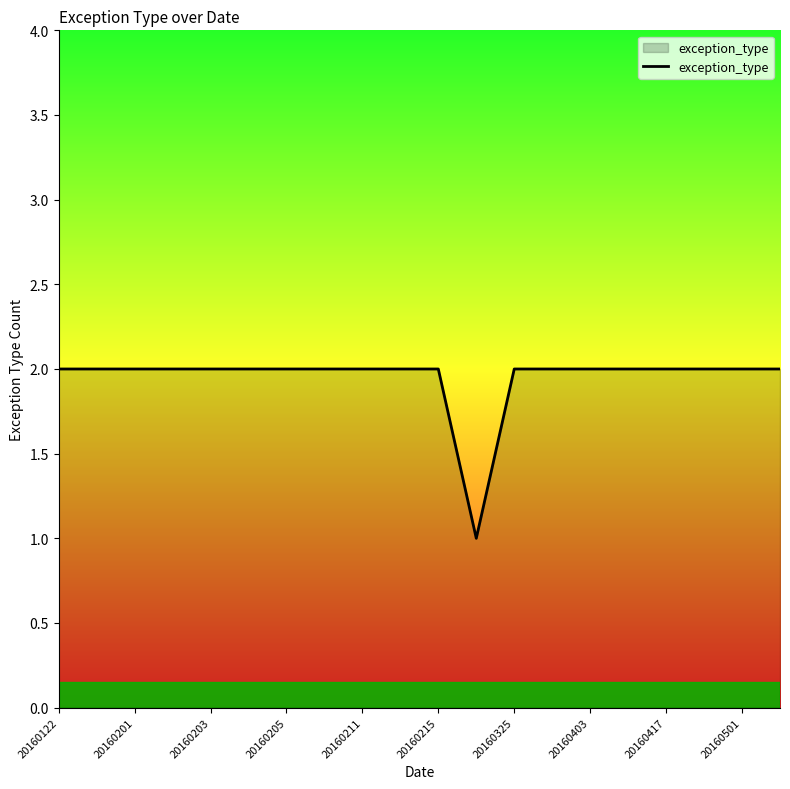

Does the chart have visible grid lines?

No